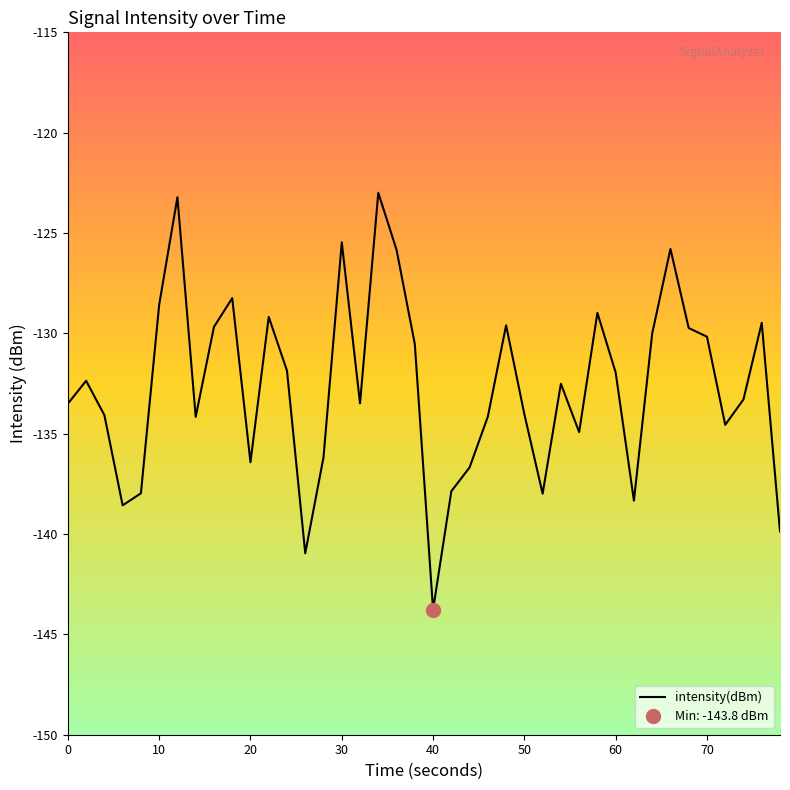

True or false: intensity(dBm) has a value of -45.2 at 50.

False